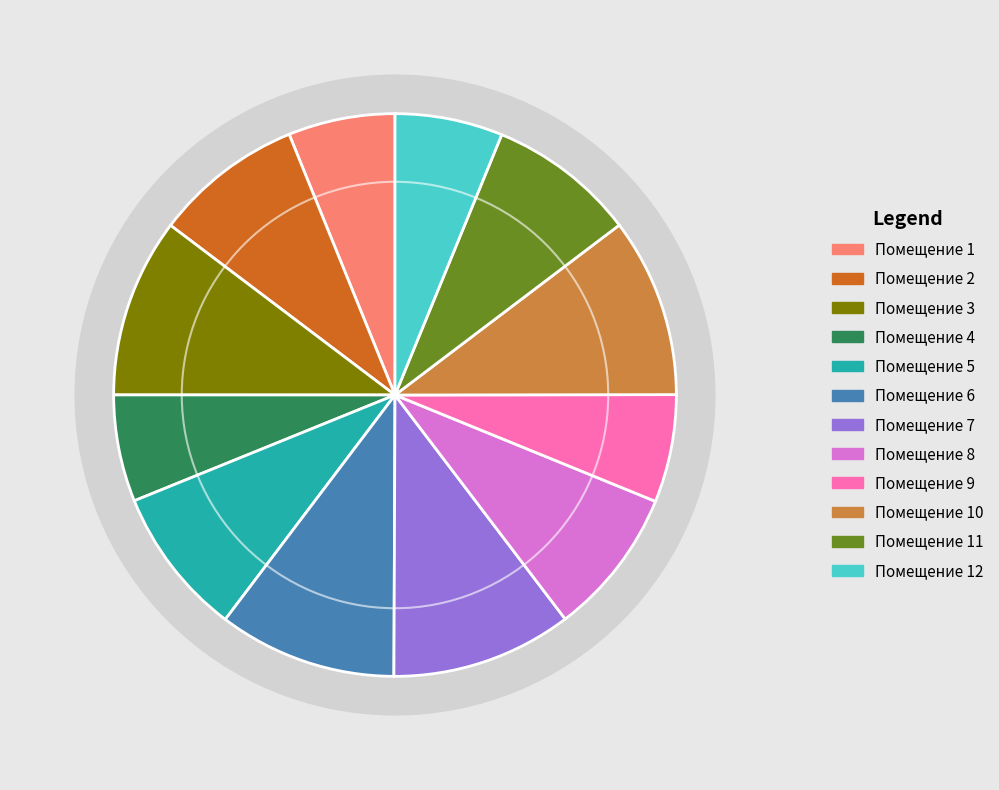

To the nearest percent, what is the difference between the largest and smallest slice percentages?

4%